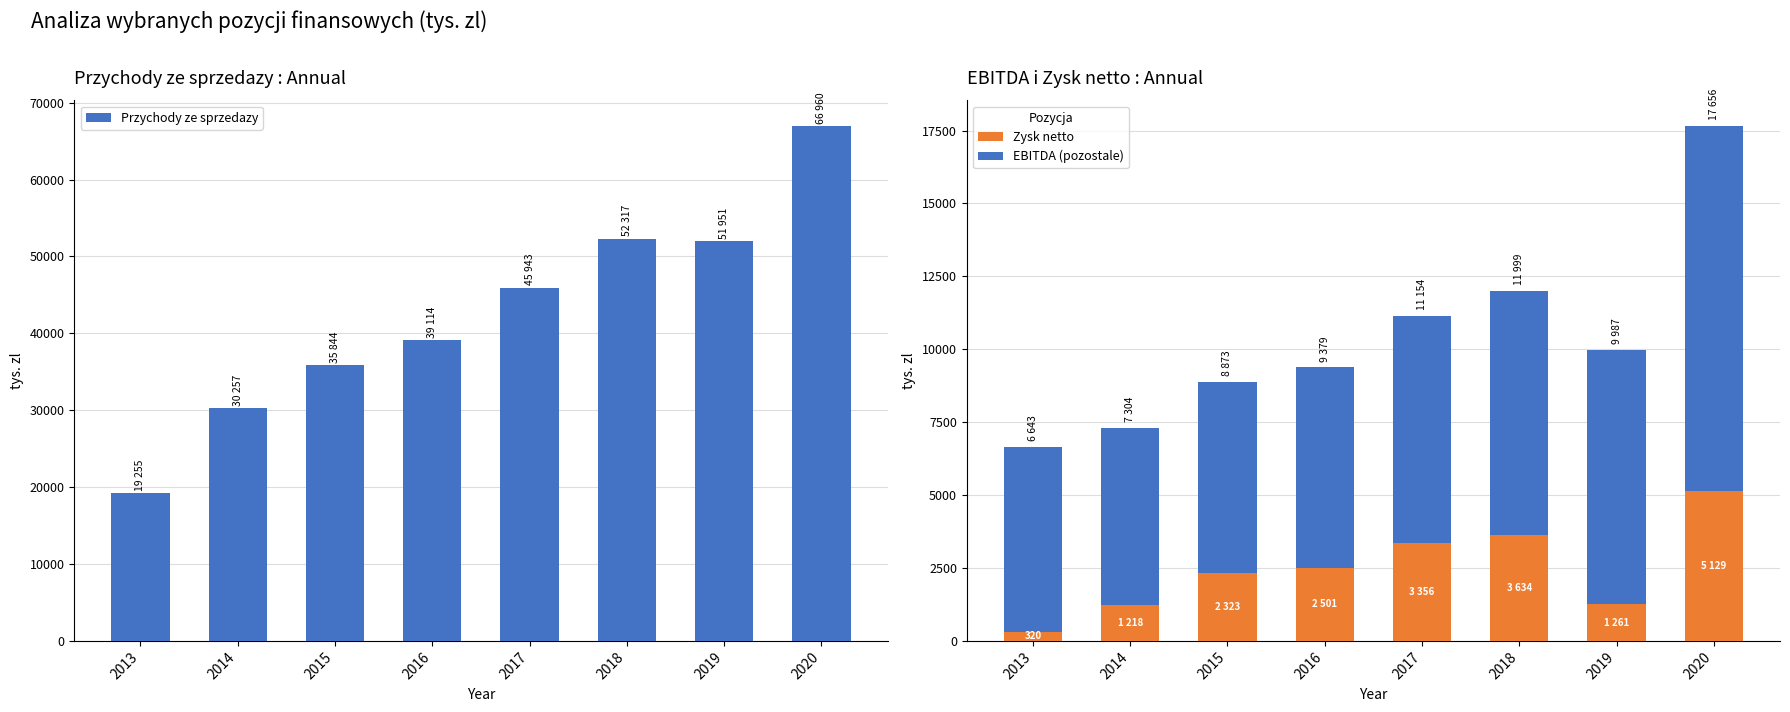

What is the value of the Zysk netto bar at the 8th from the left?

5129